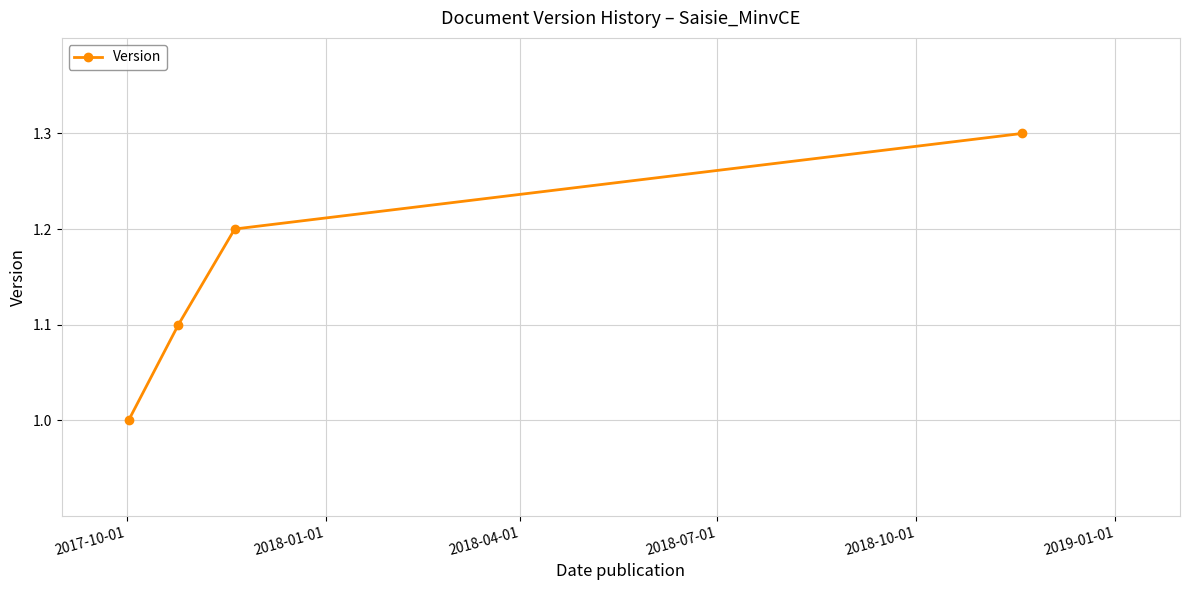

What is the value of the 1st point from the left?

1.0